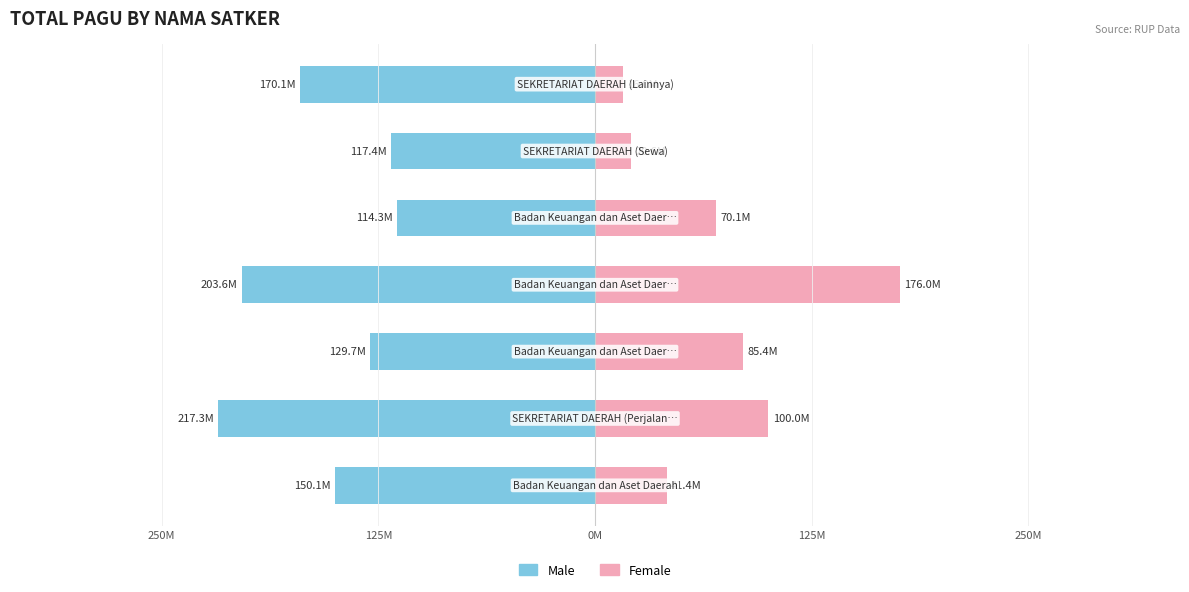

How many data points in Male are above -150056000?

3